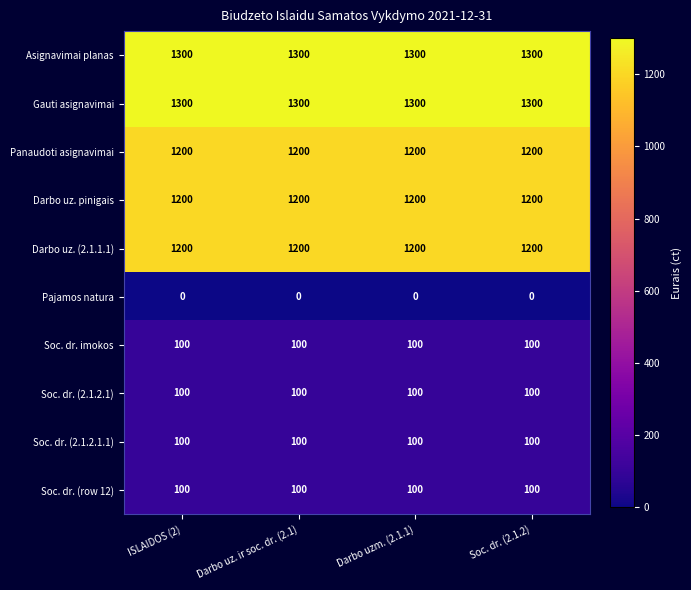

What is the maximum value shown in the chart?

1300